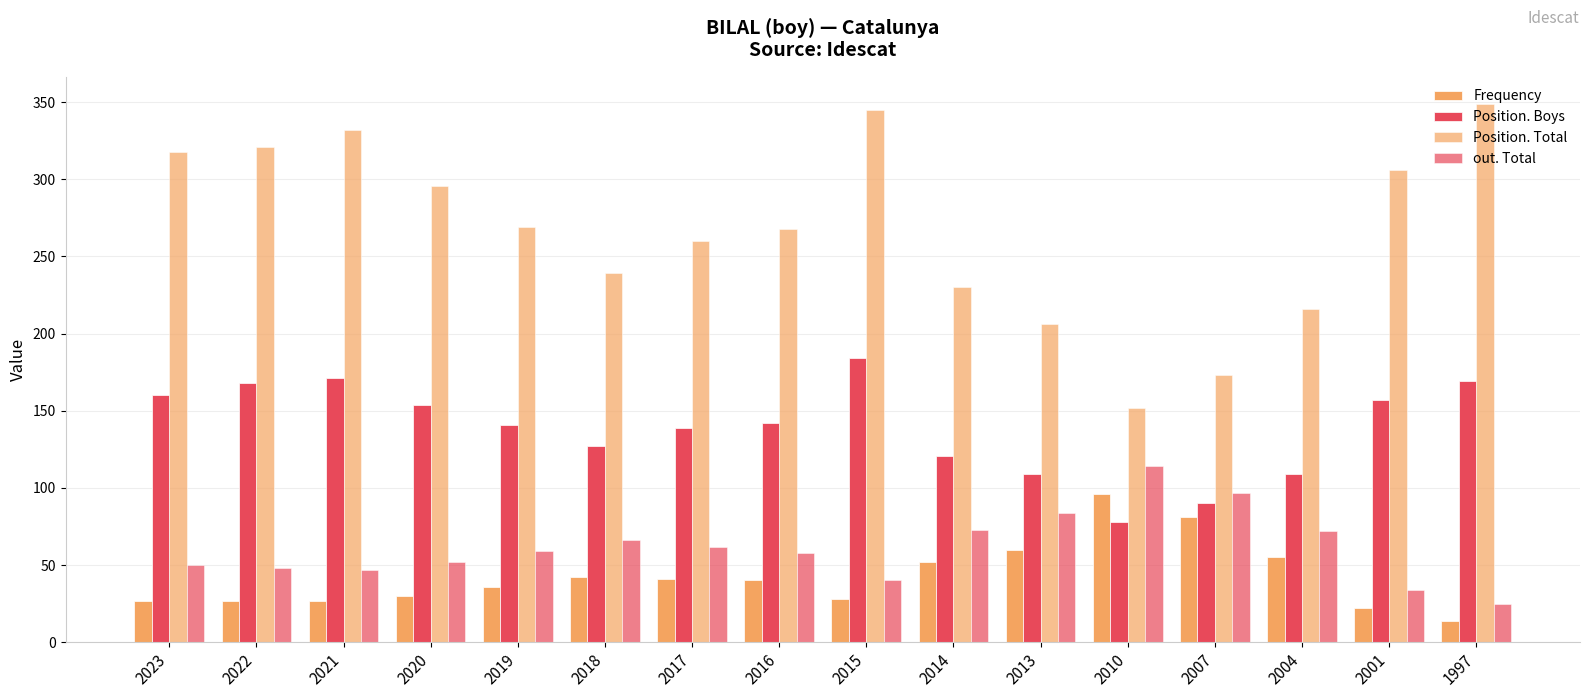

How many data points in Frequency are less than 40?

8